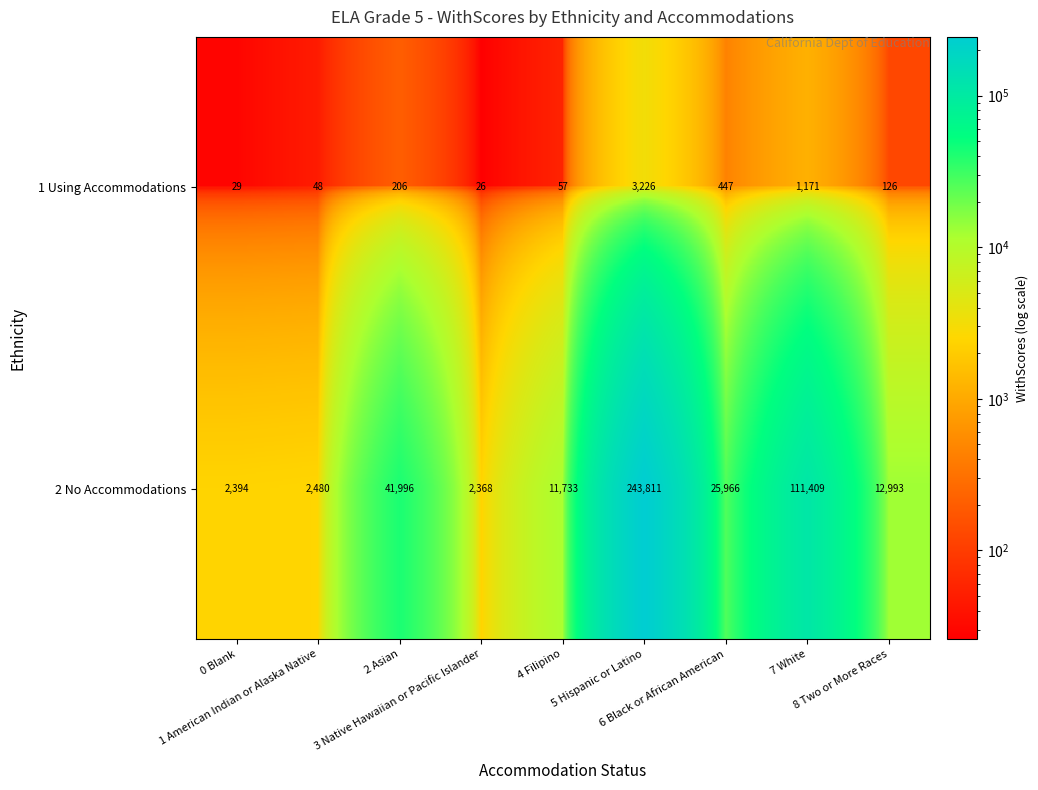

List the series in order of their peak value, lowest first.

1 Using Accommodations, 2 No Accommodations